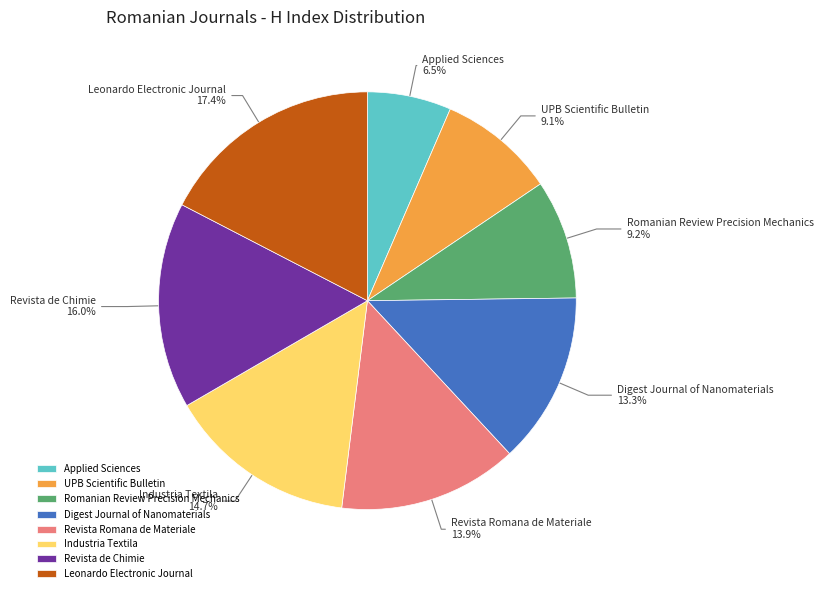

Do Digest Journal of Nanomaterials and Revista Romana de Materiale together represent more than half of the pie?

No